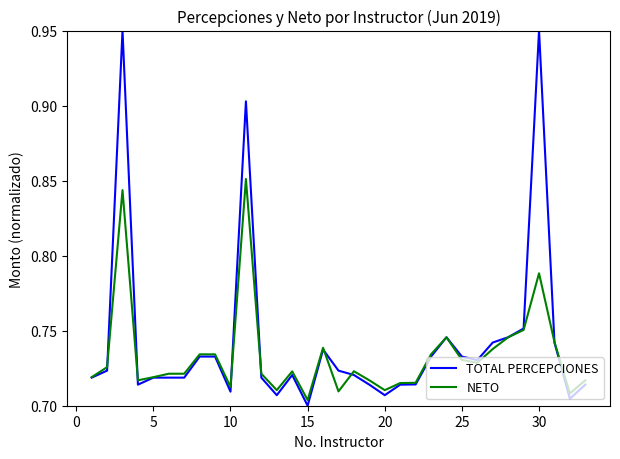

Count the NETO values in the range 0 to 1.

33